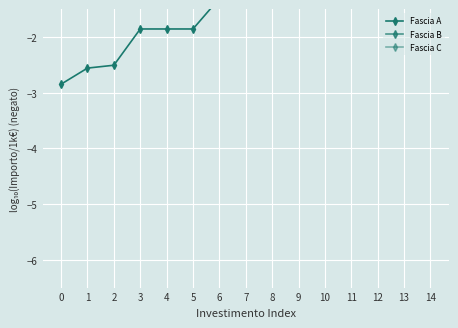

True or false: Fascia B has more than 2 points higher than both neighbors.

False